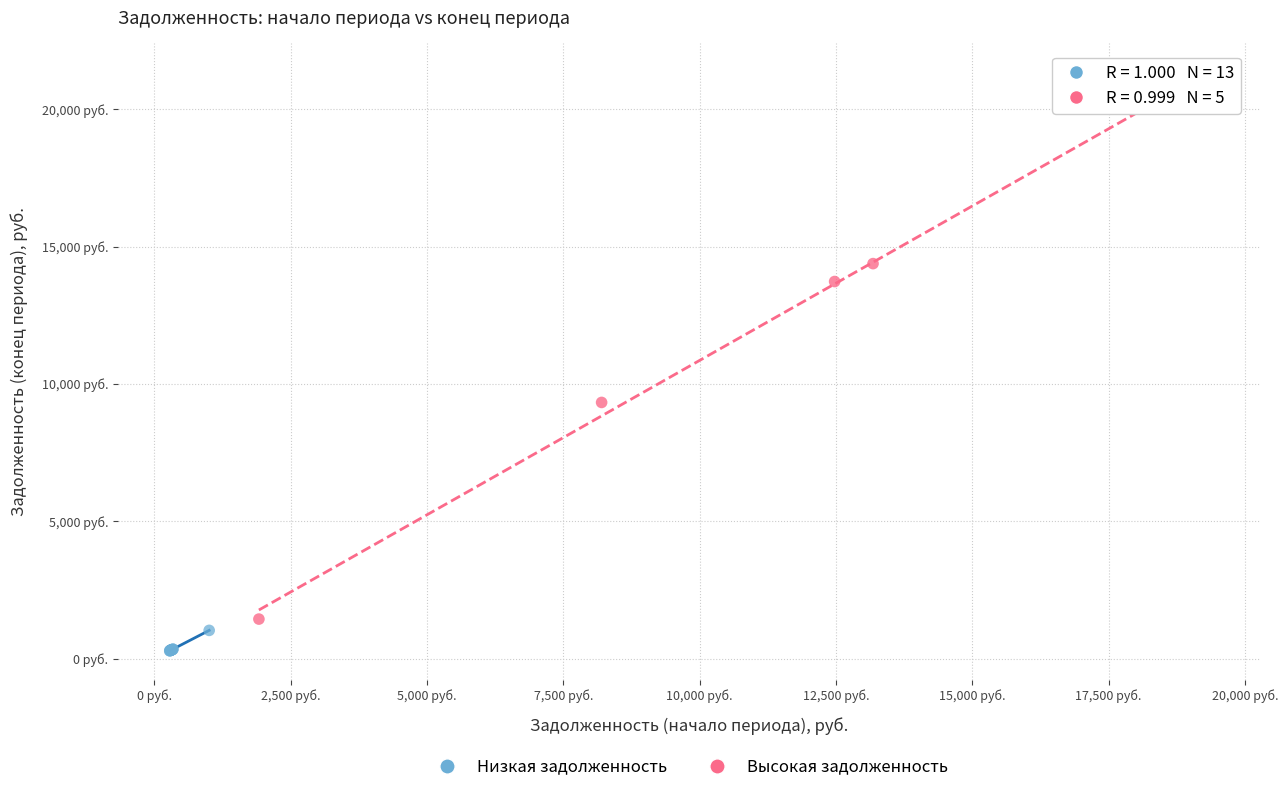

What are all the series names shown in the legend?

Низкая задолженность, Высокая задолженность